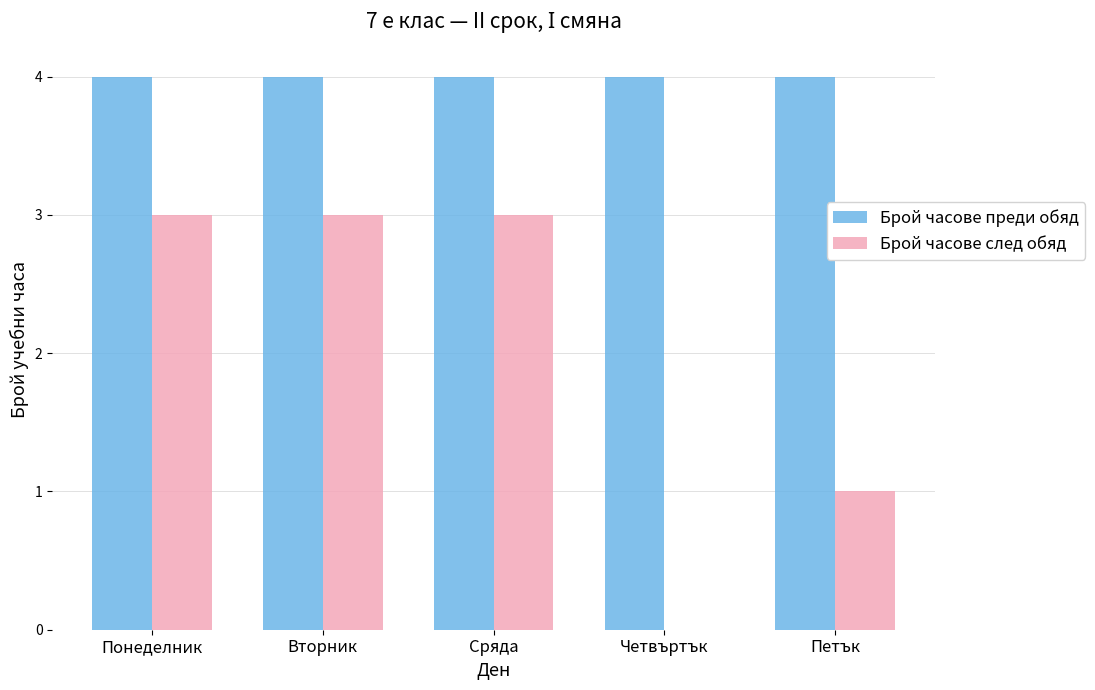

What are all the series names shown in the legend?

Брой часове преди обяд, Брой часове след обяд